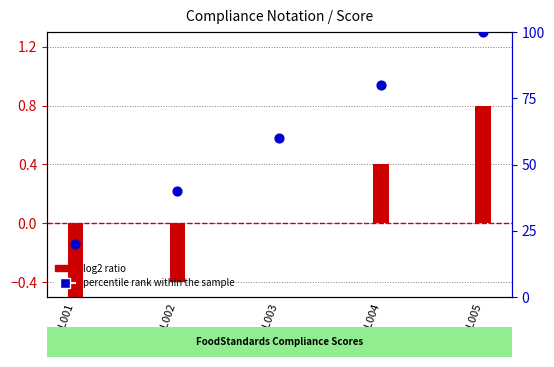

At which category is the sum across all series the highest?

CCL005